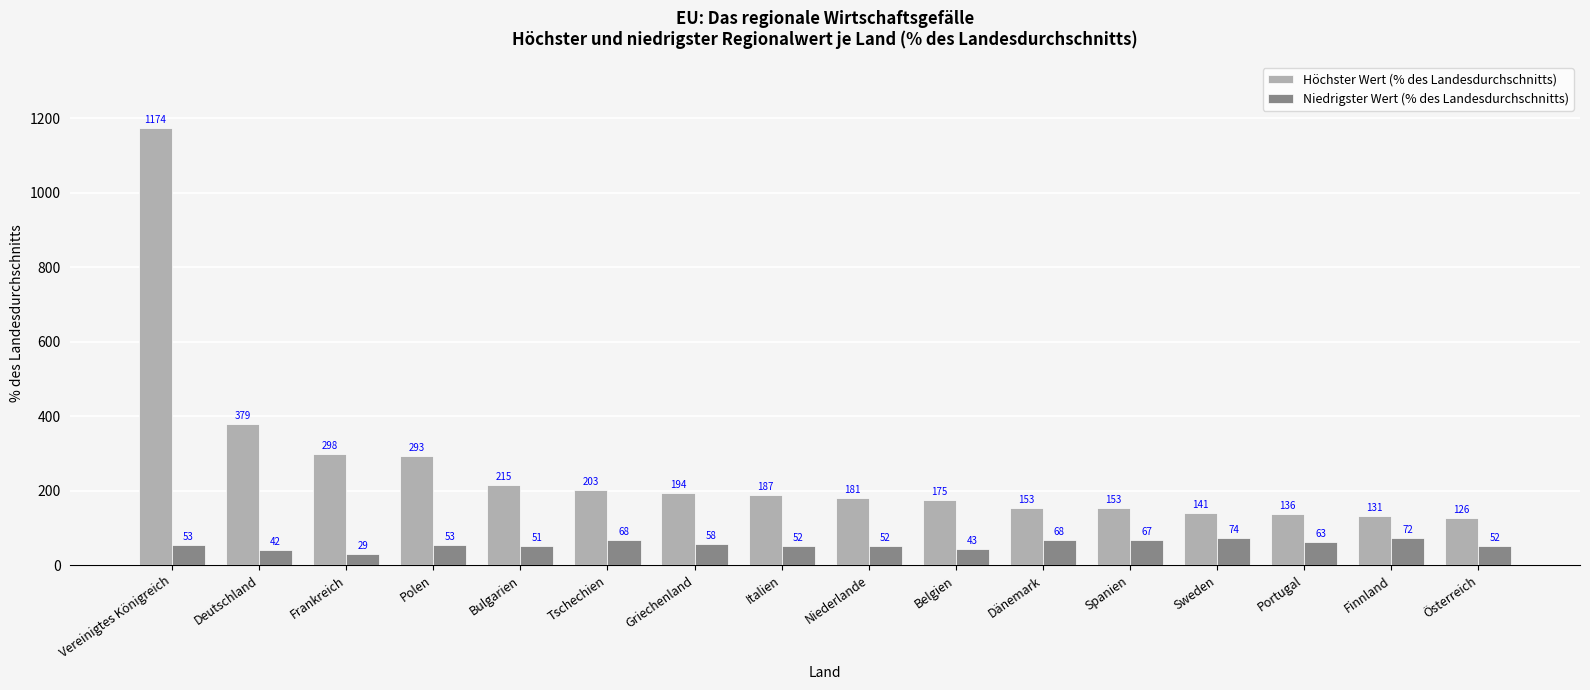

Is the value of Höchster Wert (% des Landesdurchschnitts) at Bulgarien greater than the value of Niedrigster Wert (% des Landesdurchschnitts) at Tschechien?

Yes